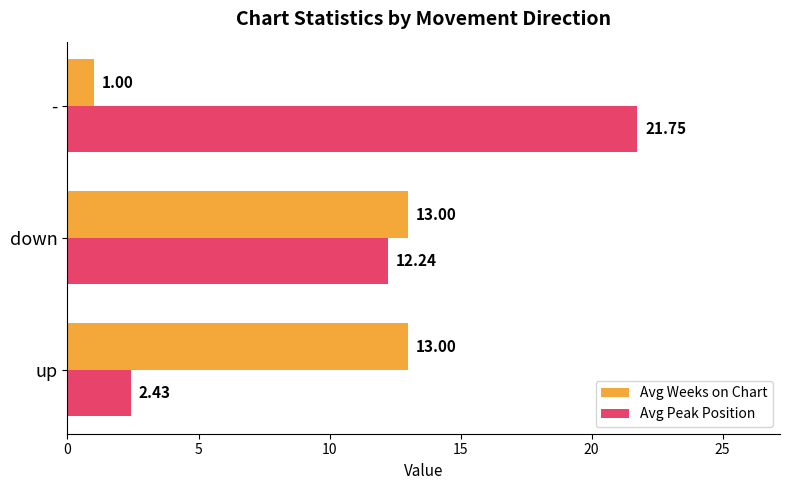

How many data points in Avg Peak Position are above 12?

2